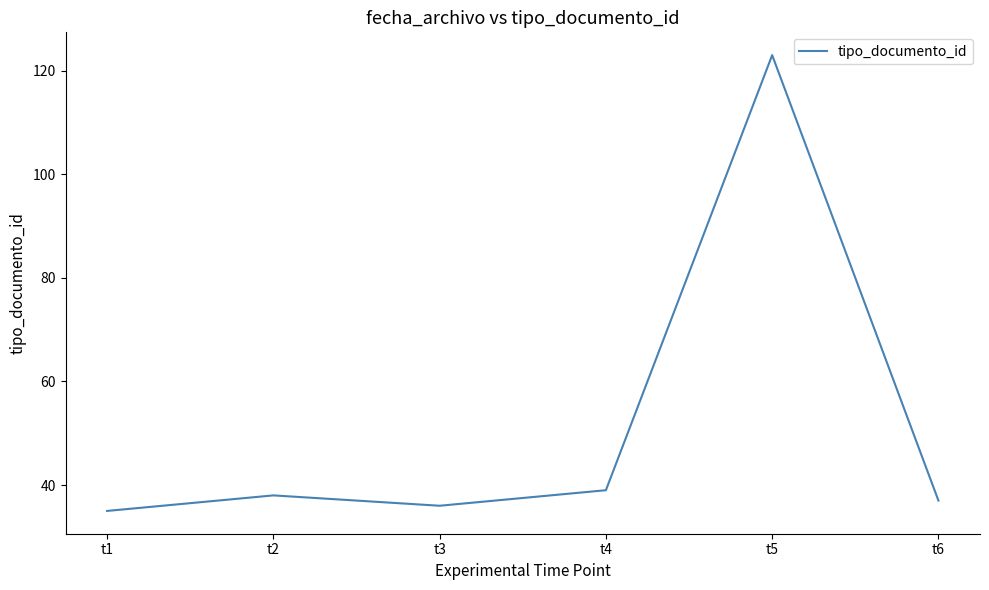

Reading left to right, list all the values displayed in this chart.

t1=35	t2=38	t3=36	t4=39	t5=123	t6=37